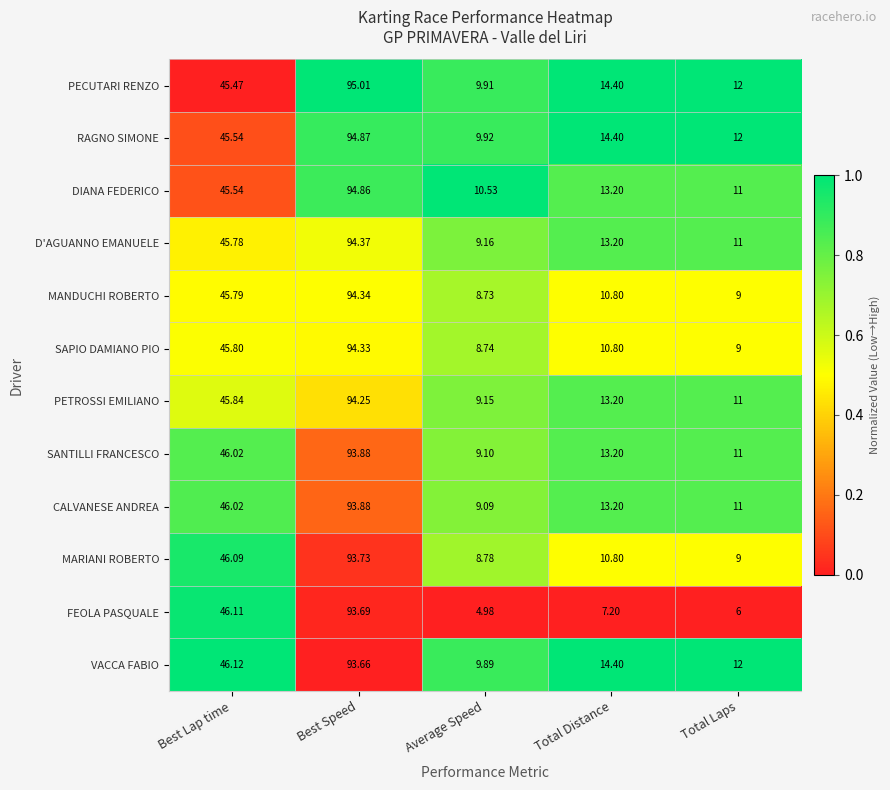

At which label does D'AGUANNO EMANUELE reach its peak?

Best Speed